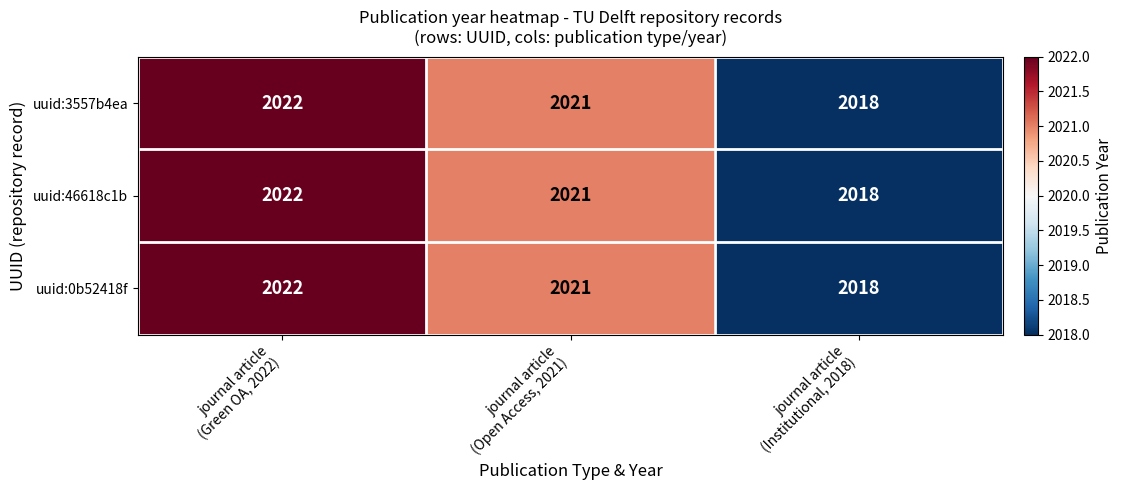

What is the sum of all uuid:46618c1b values?

6061